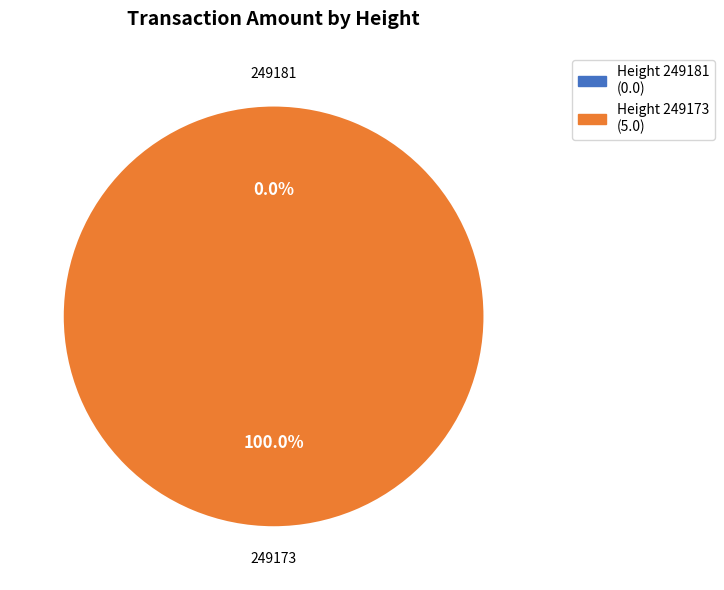

Which slice is the largest?

249173